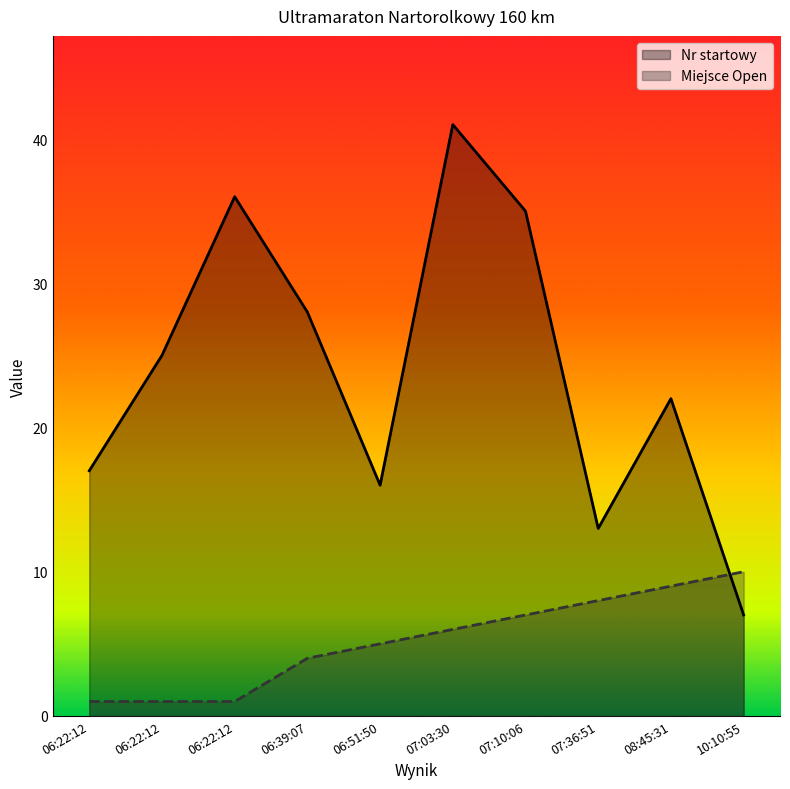

How many intersections are there between Nr startowy and Miejsce Open?

1